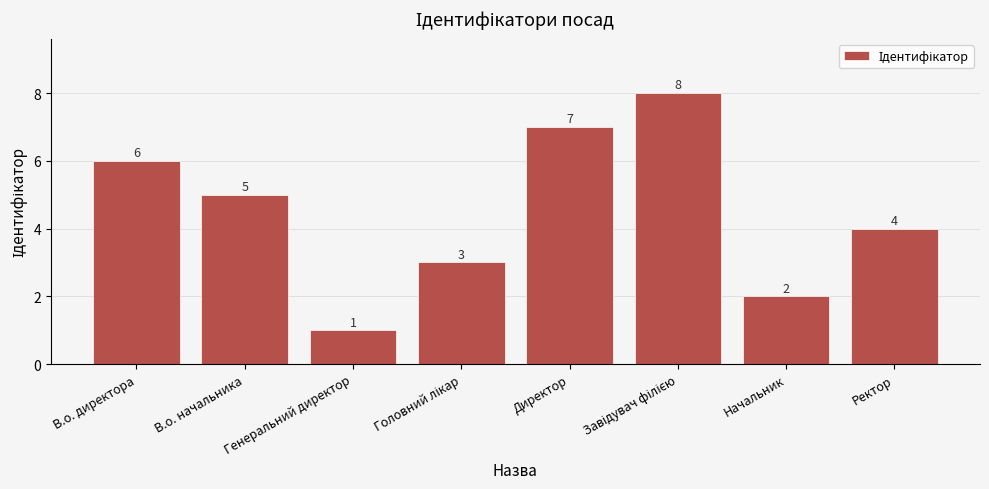

Between В.о. начальника and В.о. директора, which is larger?

В.о. директора